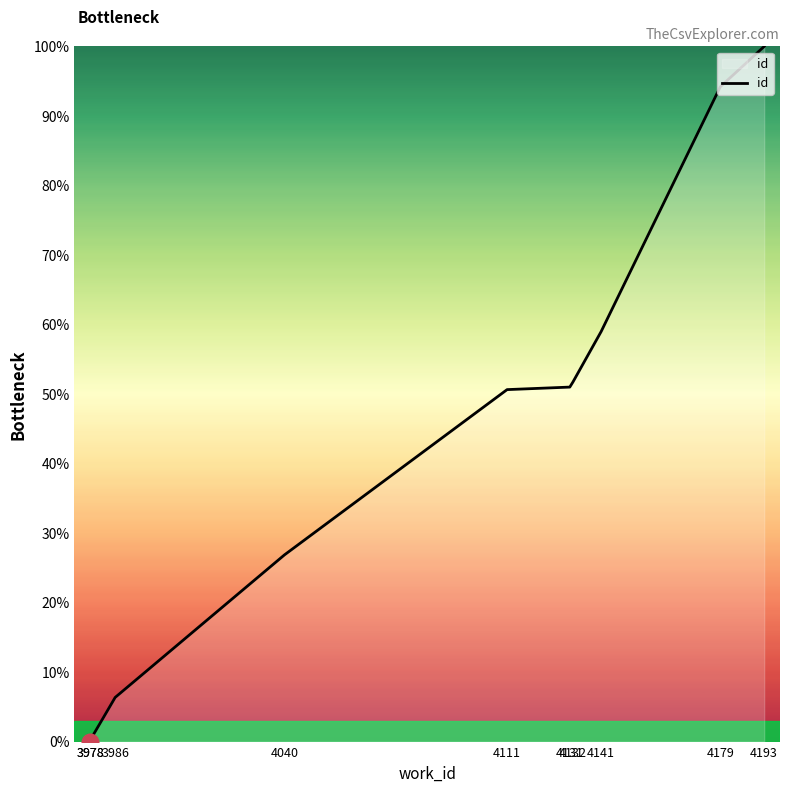

Reading right to left, what are all the values shown in this chart?

100.0	94.2	59.0	51.7	51.0	50.6	26.9	6.4	0.2	0.0